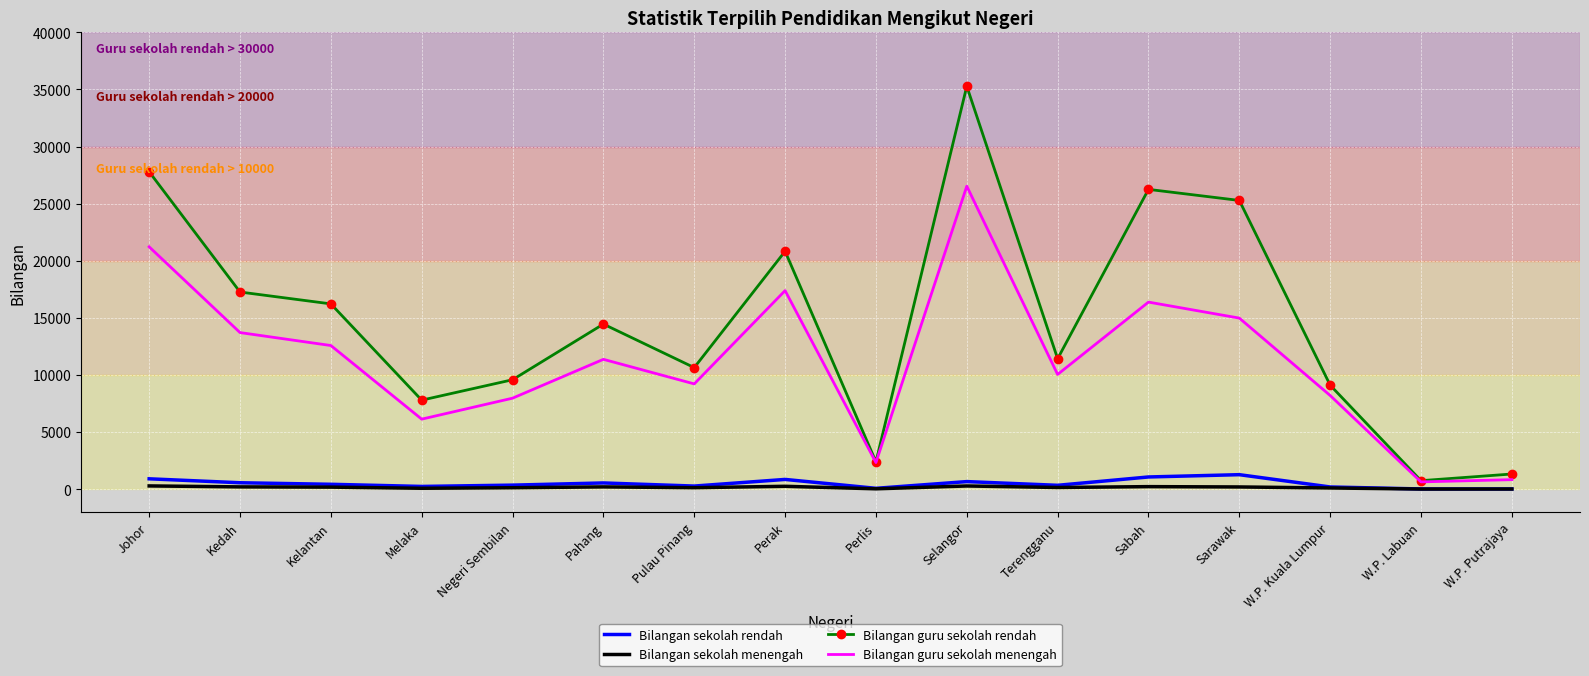

At Sabah, list the series in order from largest to smallest.

Bilangan guru sekolah rendah, Bilangan guru sekolah menengah, Bilangan sekolah rendah, Bilangan sekolah menengah